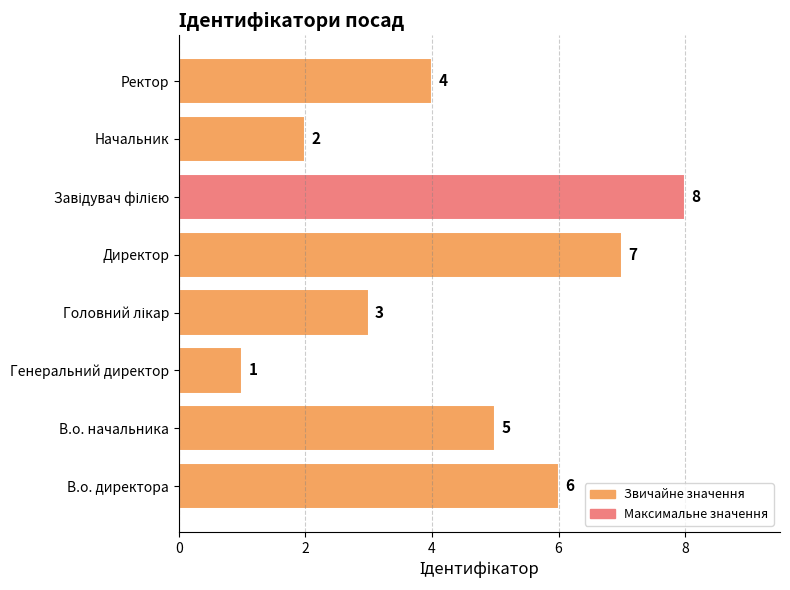

What is the difference between the maximum and second lowest values?

6